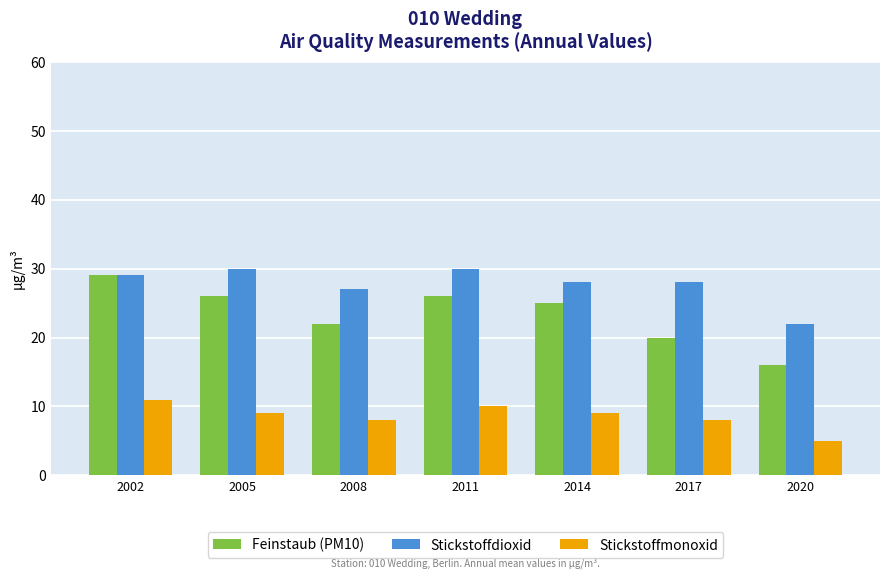

What is the sum of the Stickstoffdioxid values at 2005 and 2002?

59